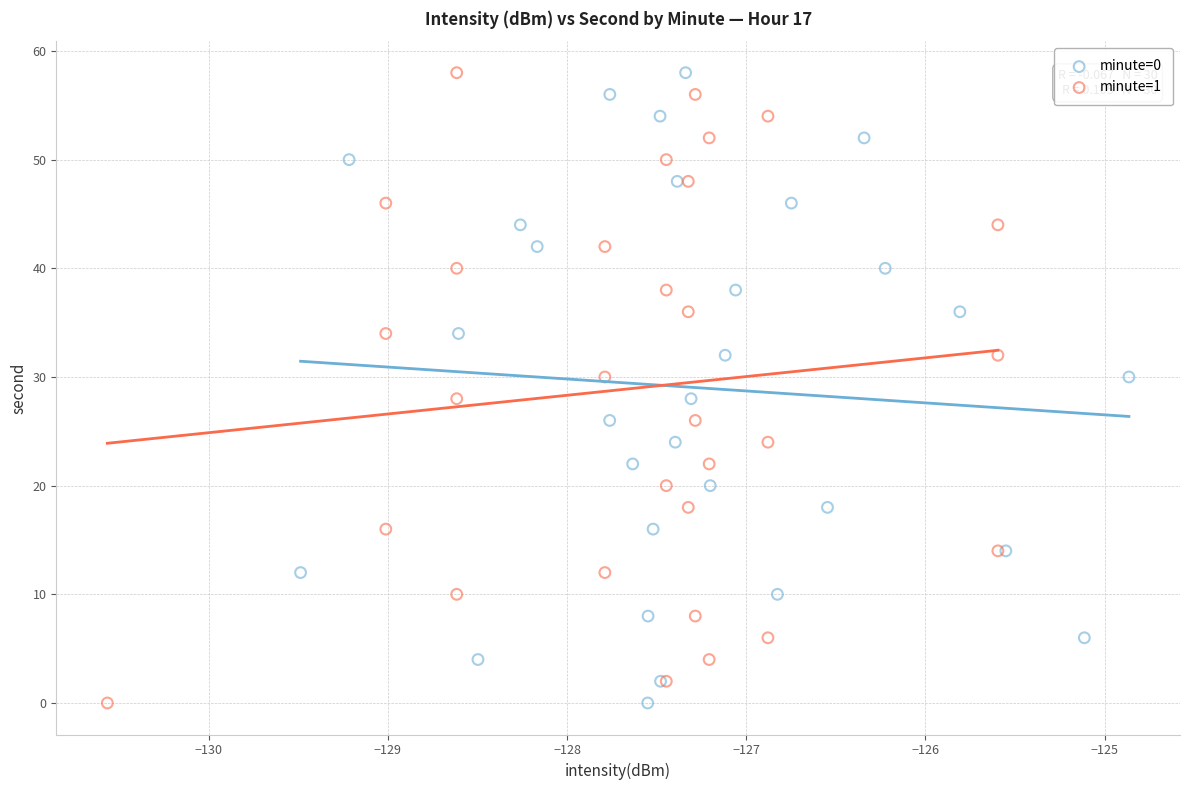

What are all the series names shown in the legend?

minute=0, minute=1